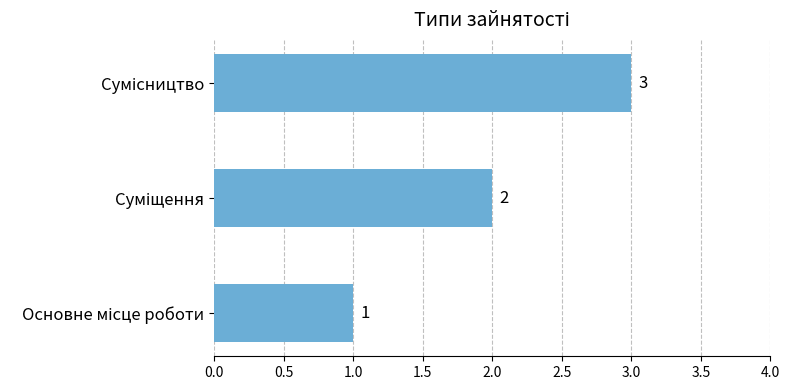

What is the smallest value displayed?

1